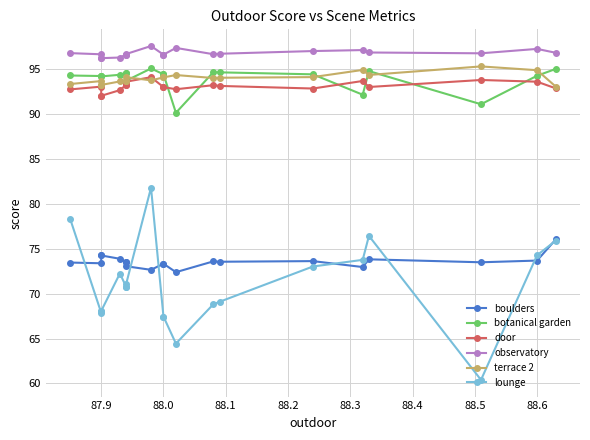

How many interior local valleys does the terrace 2 series have?

3